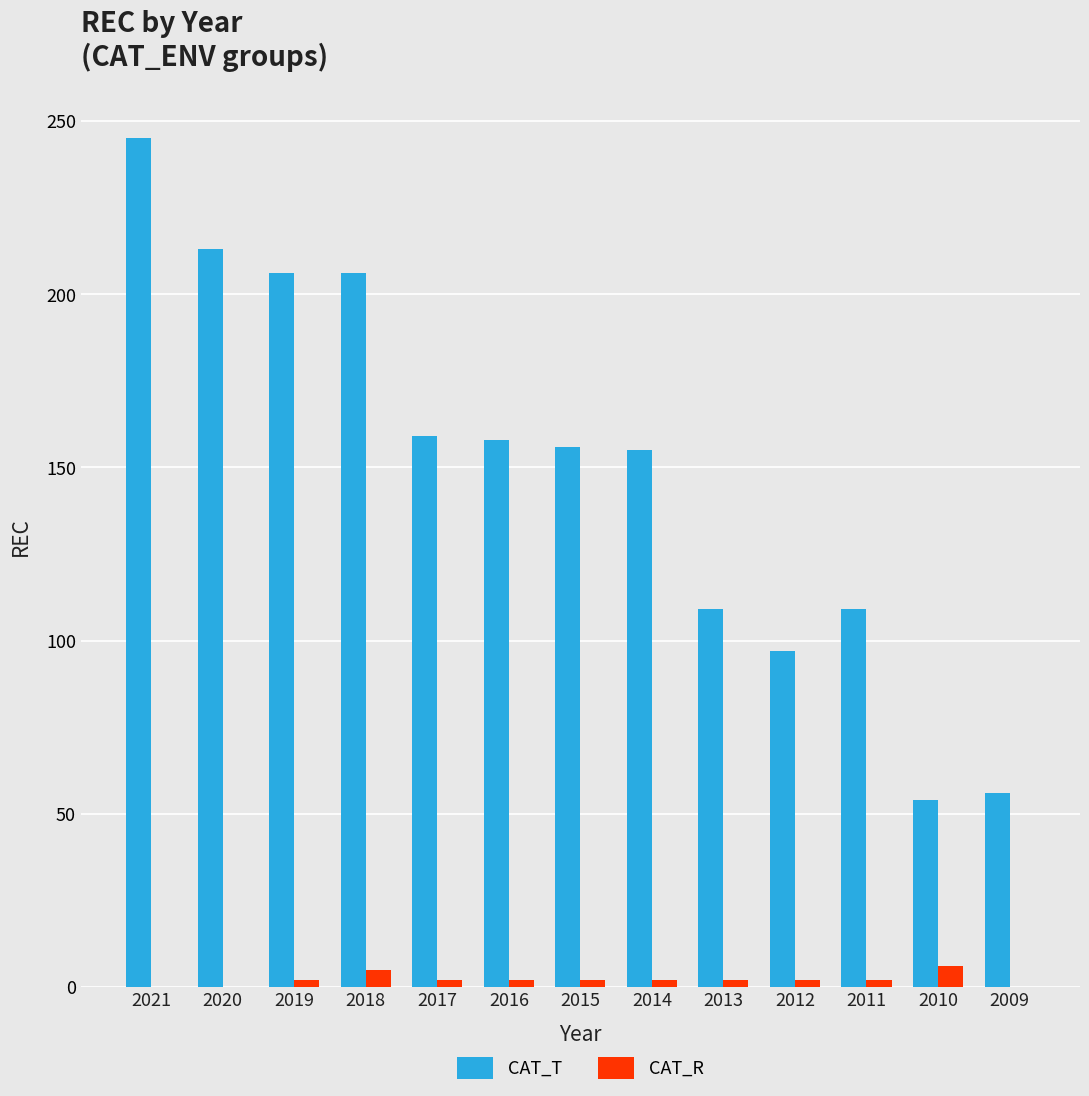

The CAT_T series shows 109 at 2011. True or false?

True